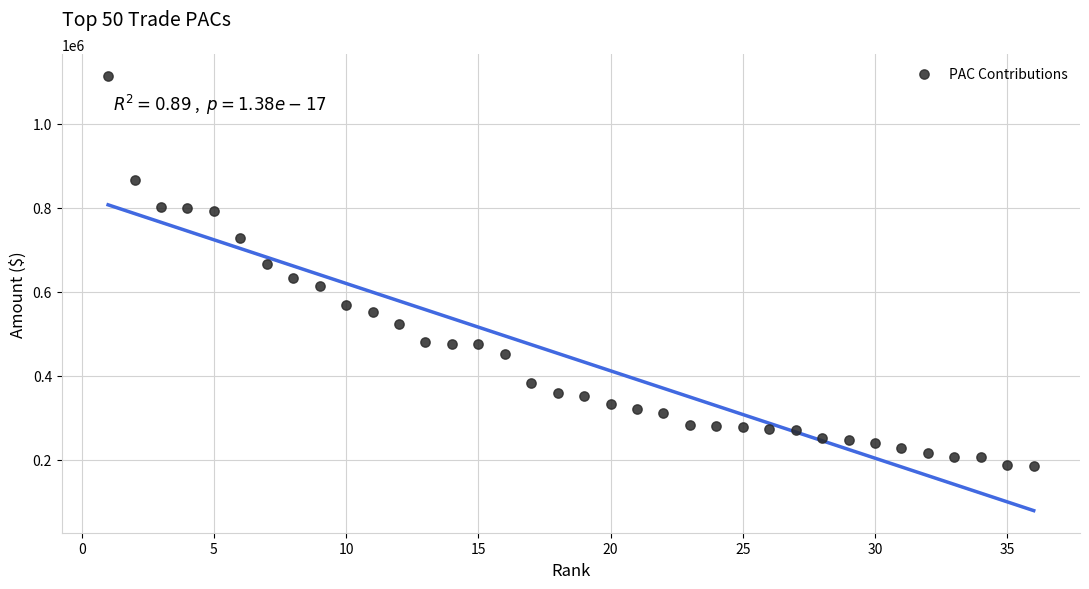

What is the range of Y values (max minus min)?

930000